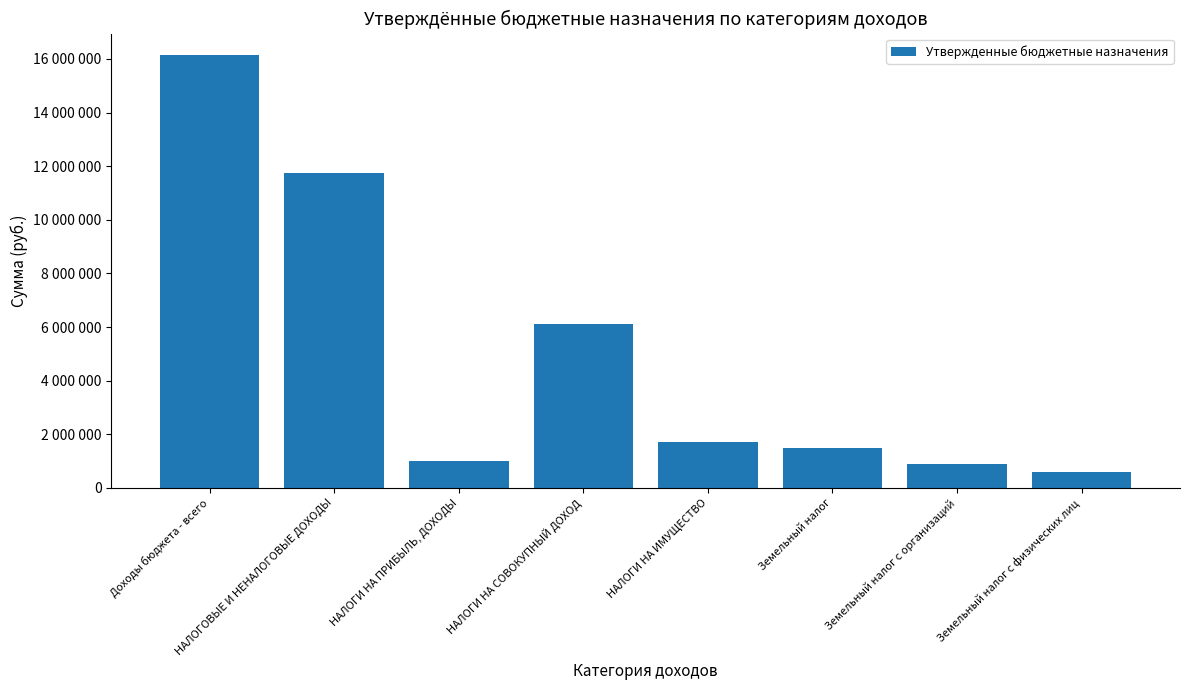

List the labels in order of value, largest first.

Доходы бюджета - всего, НАЛОГОВЫЕ И НЕНАЛОГОВЫЕ ДОХОДЫ, НАЛОГИ НА СОВОКУПНЫЙ ДОХОД, НАЛОГИ НА ИМУЩЕСТВО, Земельный налог, НАЛОГИ НА ПРИБЫЛЬ, ДОХОДЫ, Земельный налог с организаций, Земельный налог с физических лиц